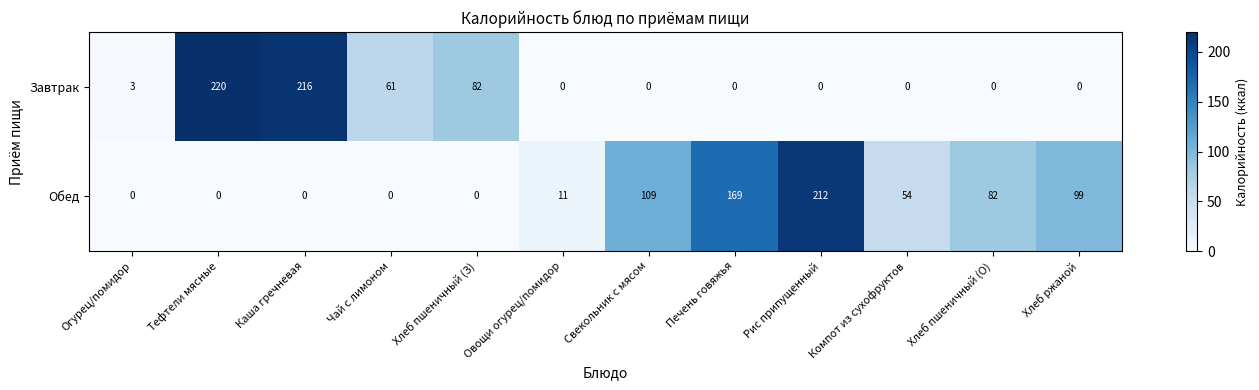

At which label does Завтрак reach its peak?

Тефтели мясные